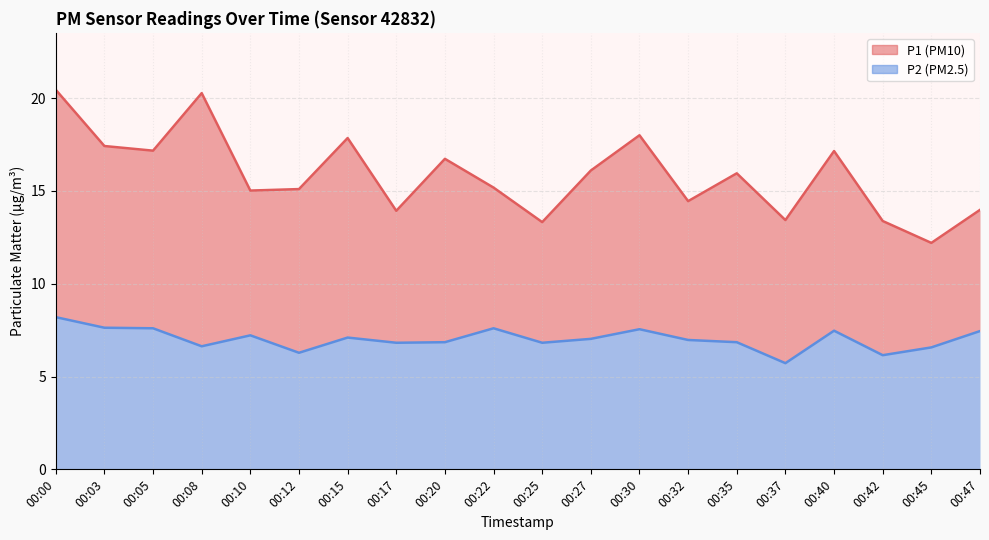

How many data points in P1 are less than 15?

7